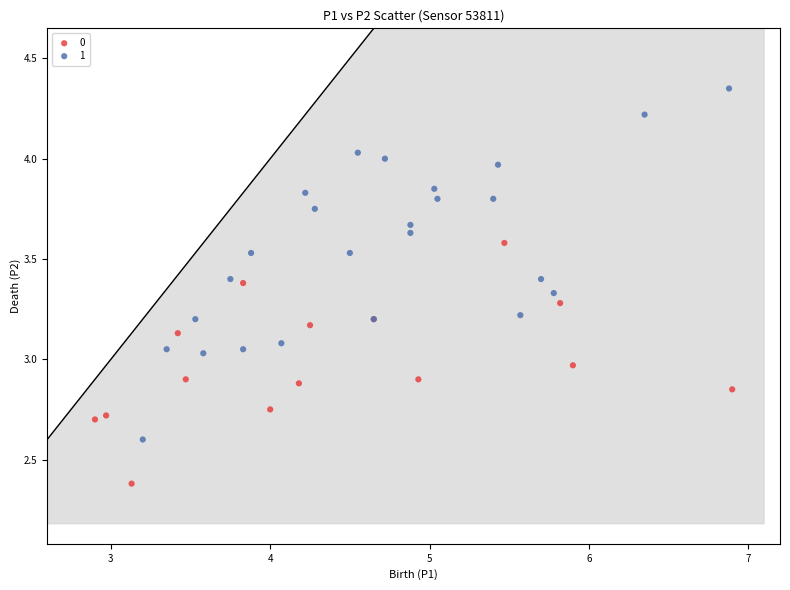

Which series contains the lowest Y value?

0